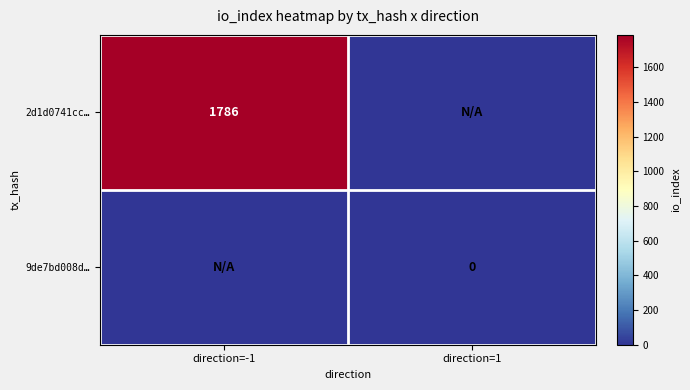

The 2d1d0741cc… series shows 1001 at direction=-1. True or false?

False